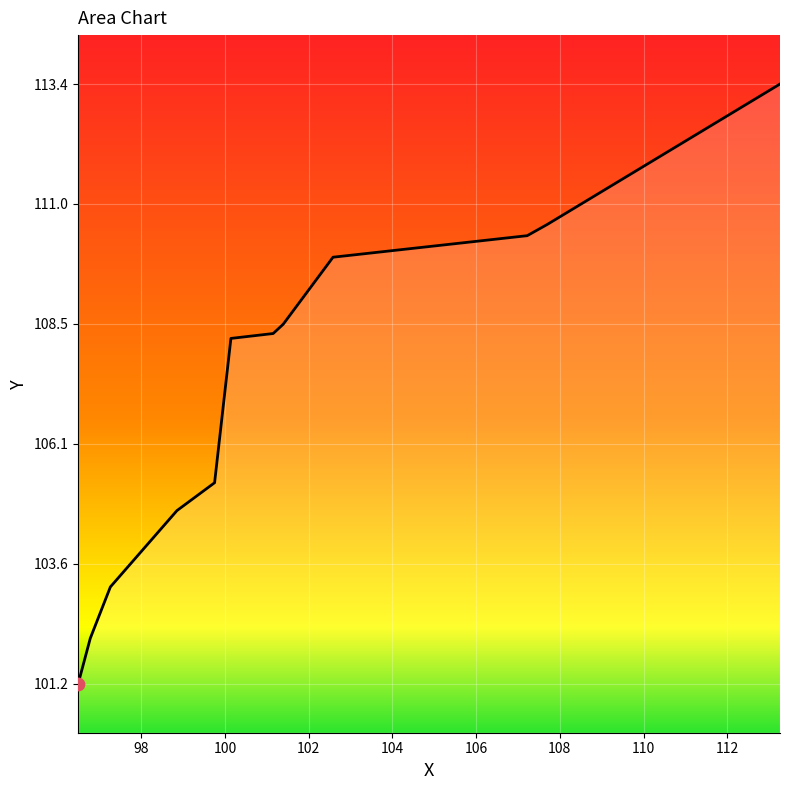

What is the minimum value shown in the chart?

101.2